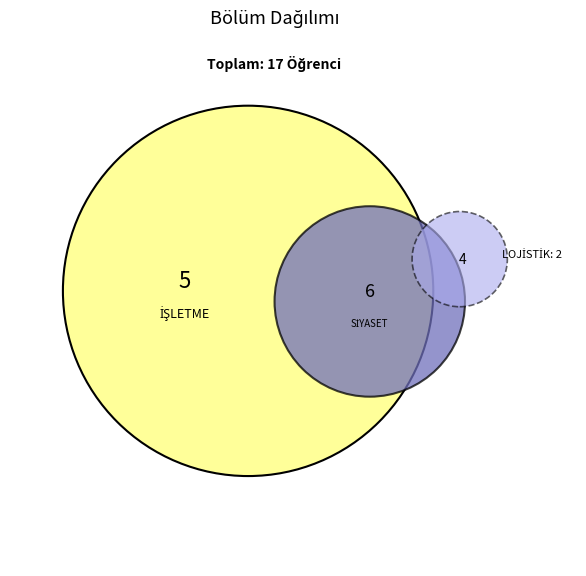

Do LOJİSTİK and SİYASET BİLİM VE KAMU YÖNETİMİ together represent more than half of the pie?

No